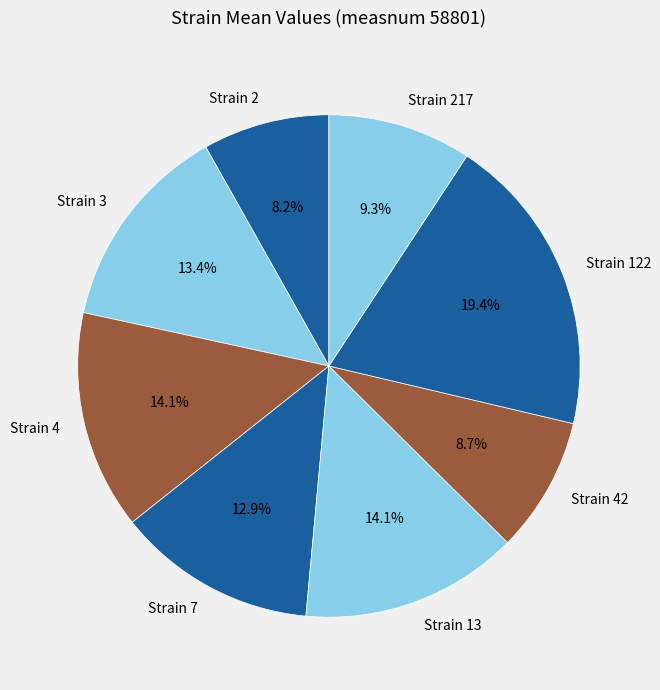

What is the ratio of the value at Strain 42 to the value at Strain 13?

0.6